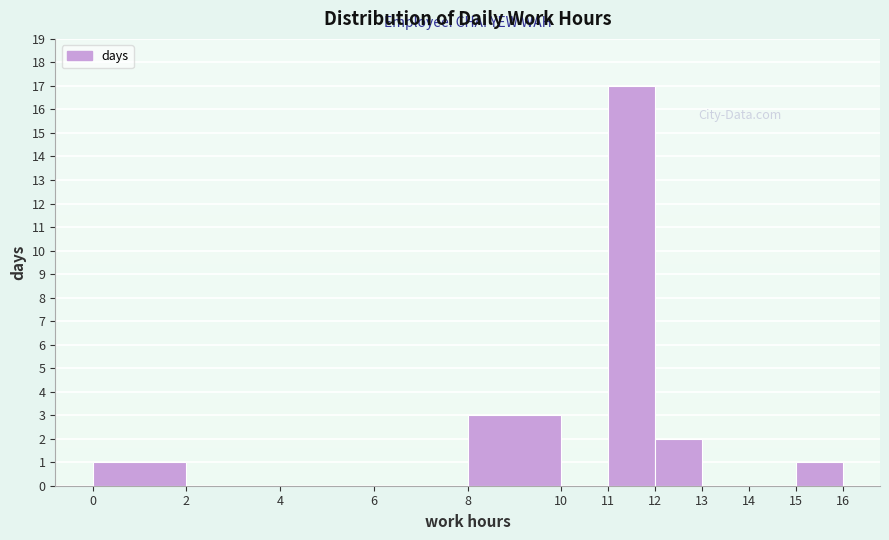

Reading left to right, transcribe this chart: for each bar, give the range it covers on the x-axis and its height. The values are not printed on the chart, so give them approximately, as read against the axis.

0 to 2: 1
2 to 4: 0
4 to 6: 0
6 to 8: 0
8 to 10: 3
10 to 11: 0
11 to 12: 17
12 to 13: 2
13 to 14: 0
14 to 15: 0
15 to 16: 1